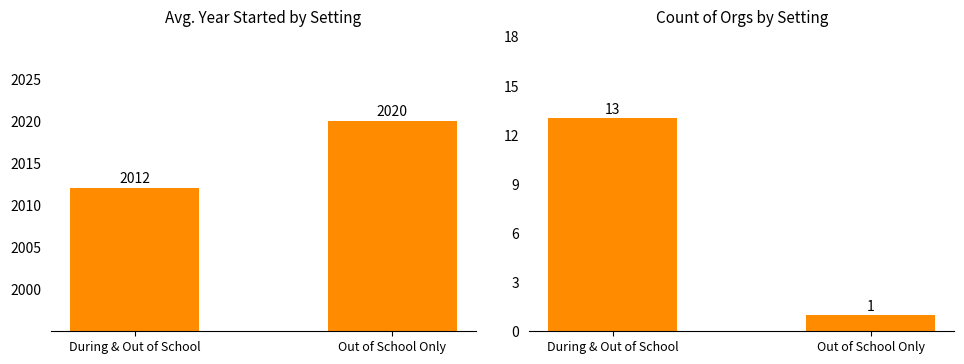

The value of Avg. Year Started at Out of School Only is 2020. True or false?

True